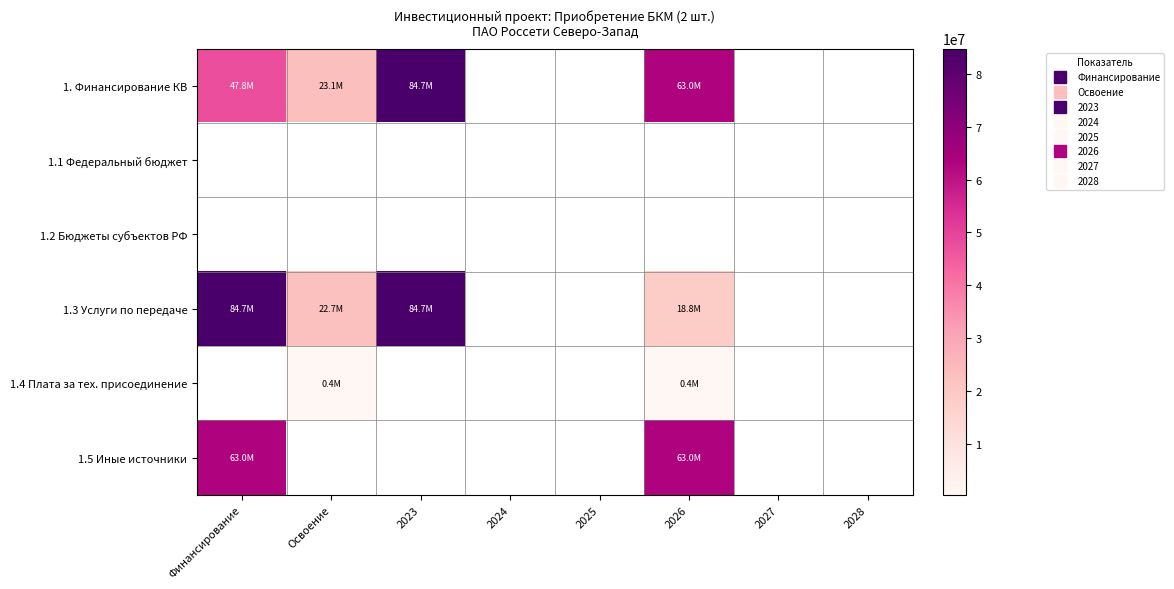

What is the spread (max minus min) of values at Финансирование?

36960364.0